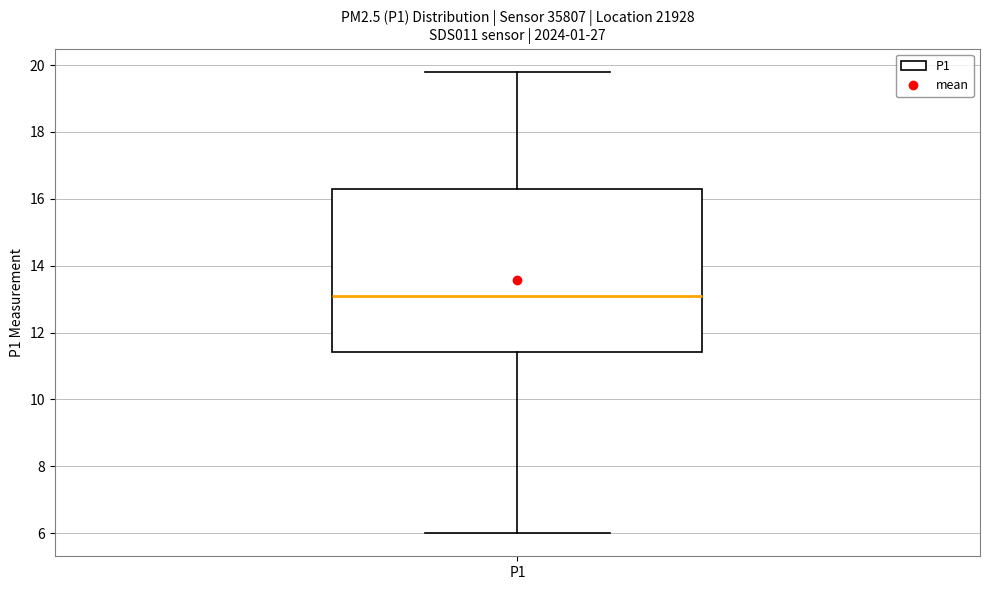

Read this box plot against the y-axis: the position of the median line, the range covered by the box, and the ends of both whiskers. The values are not printed on the chart, so give them approximately, as read against the axis.

median 13.0, box 11.4 to 16.2, whiskers 6.0 to 19.8